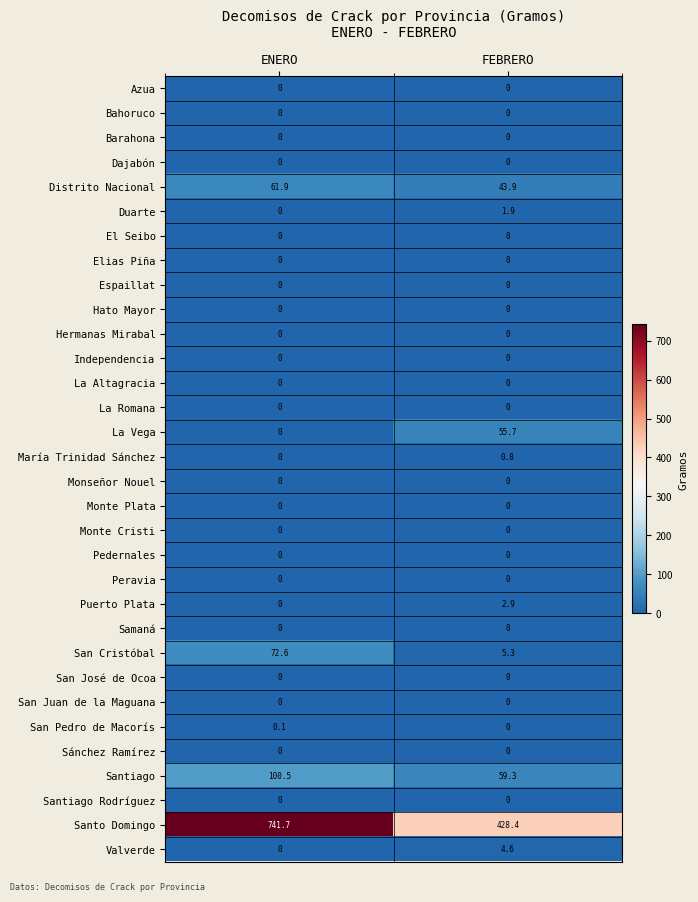

At how many categories does at least one series exceed 264?

2